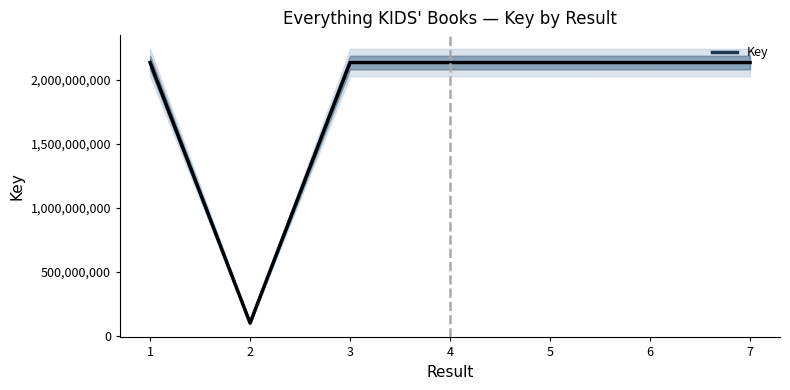

What is the value of the 2nd point from the left?

101144550